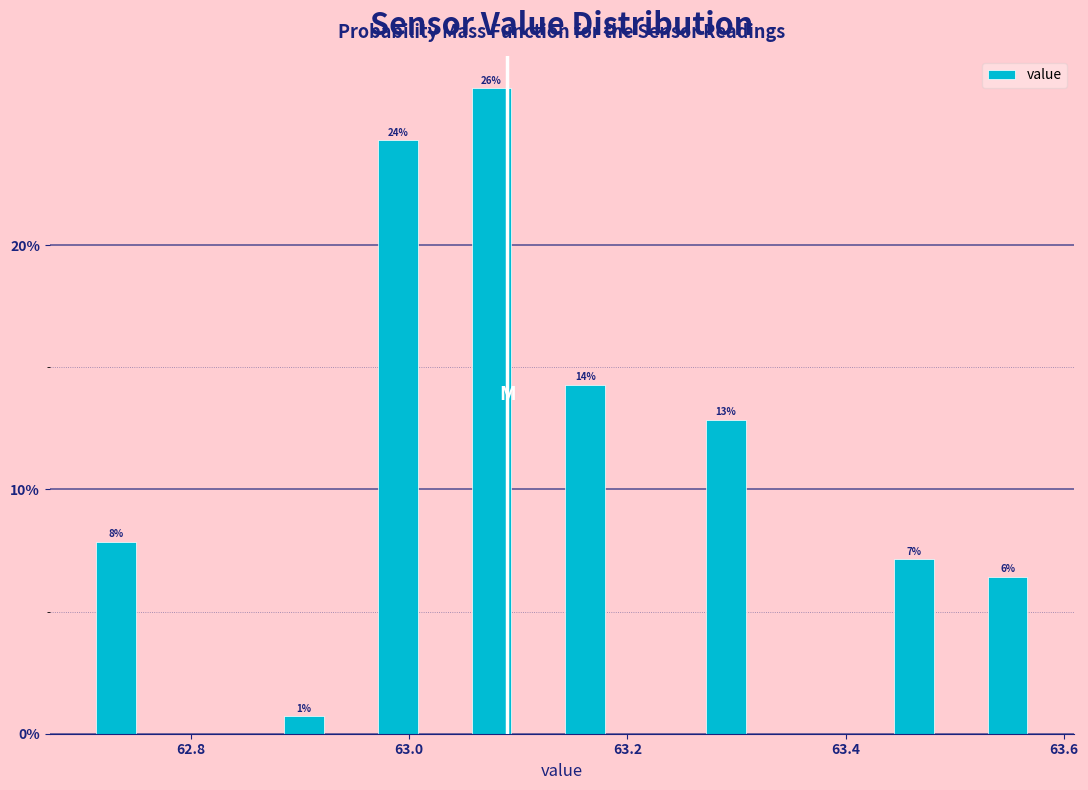

Read against the x-axis, roughly where is the centre of the tallest bar?

63.08